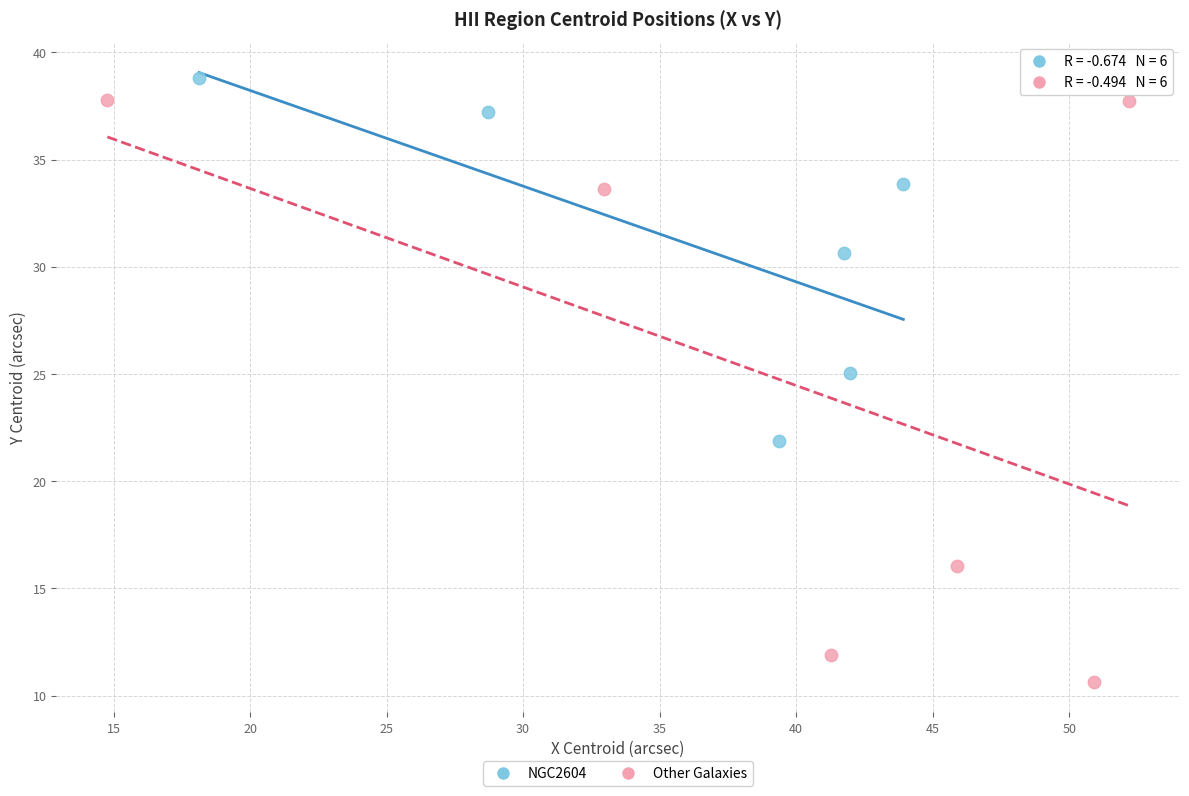

Which series reaches the minimum Y coordinate?

Other Galaxies